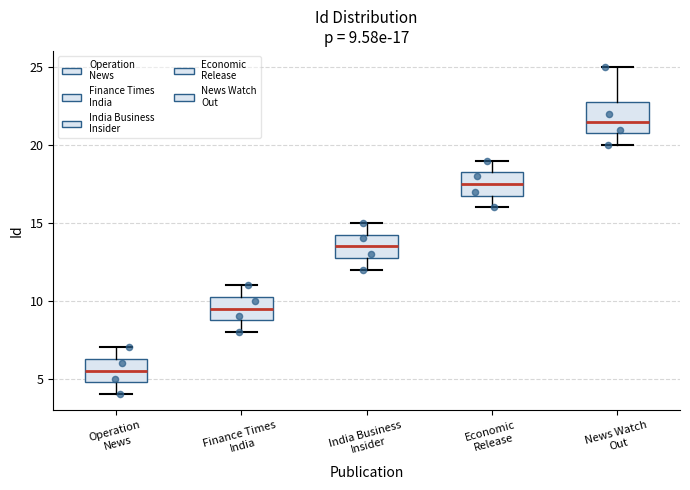

Which box is the tallest, from its lower edge to its upper edge?

News Watch Out